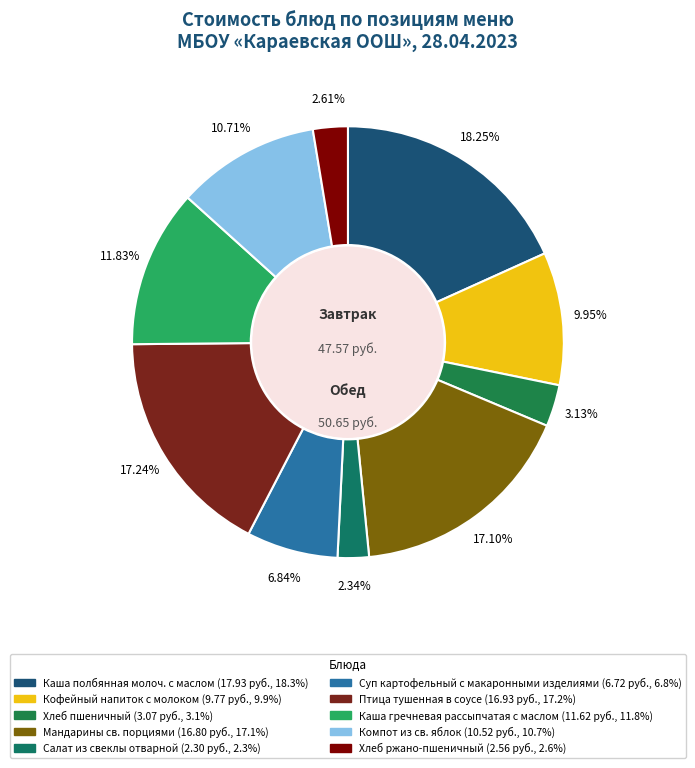

To the nearest percent, what portion does Птица тушенная в соусе represent?

17%